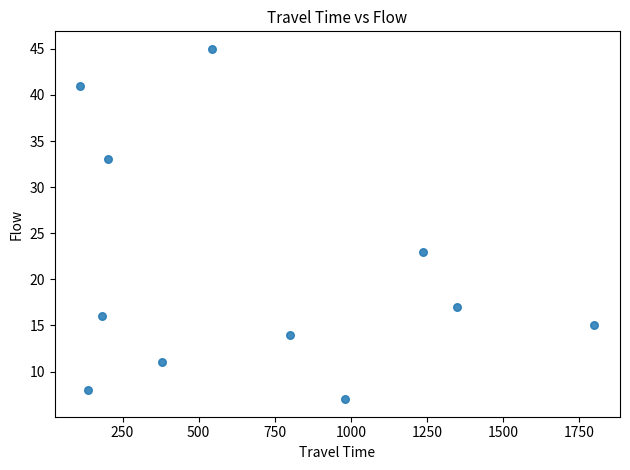

What Y value in the scatter plot is closest to 26?

23